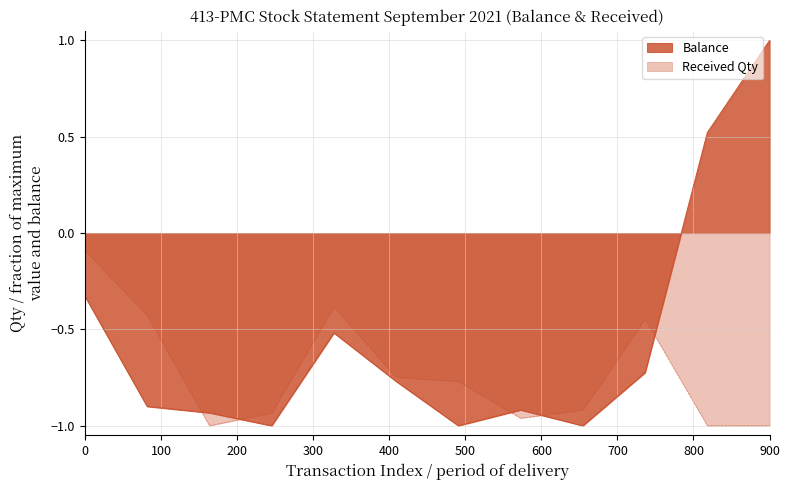

Reading right to left, what are all the values shown in this chart?

1.0	0.5	-0.7	-1.0	-0.9	-1.0	-0.8	-0.5	-1.0	-0.9	-0.9	-0.3